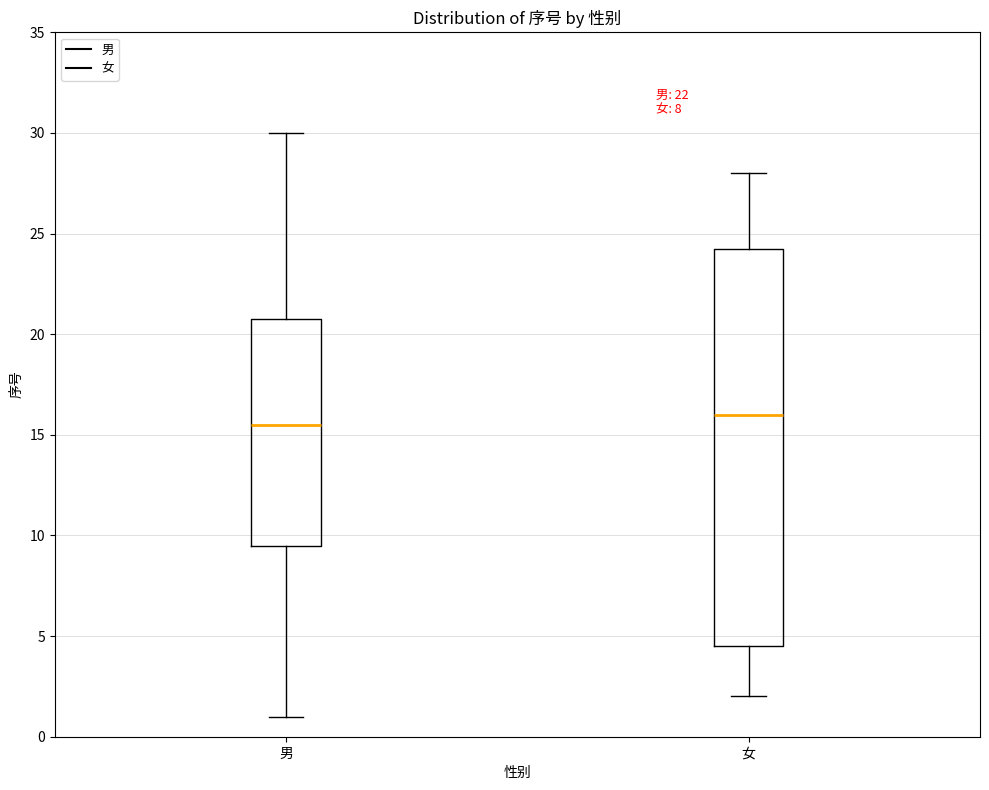

Where is the upper edge of the box for 女 on the y-axis? The values are not printed on the chart, so give them approximately, as read against the axis.

24.5